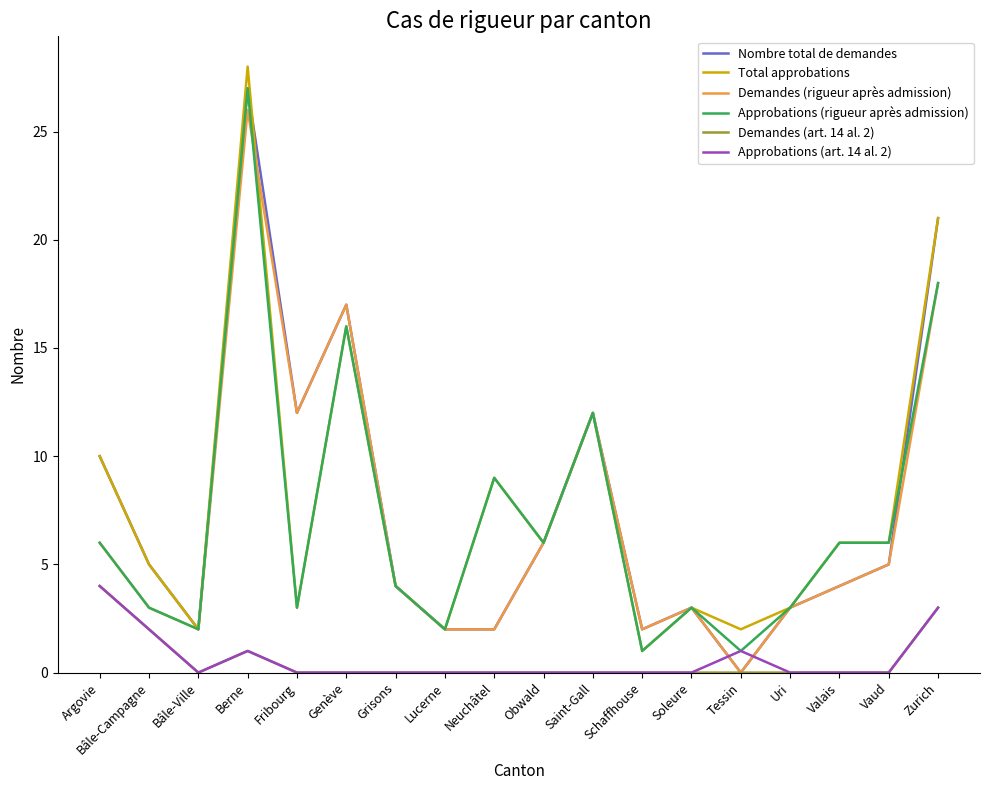

What is the difference between the second highest and second lowest values in the Total approbations series?

19